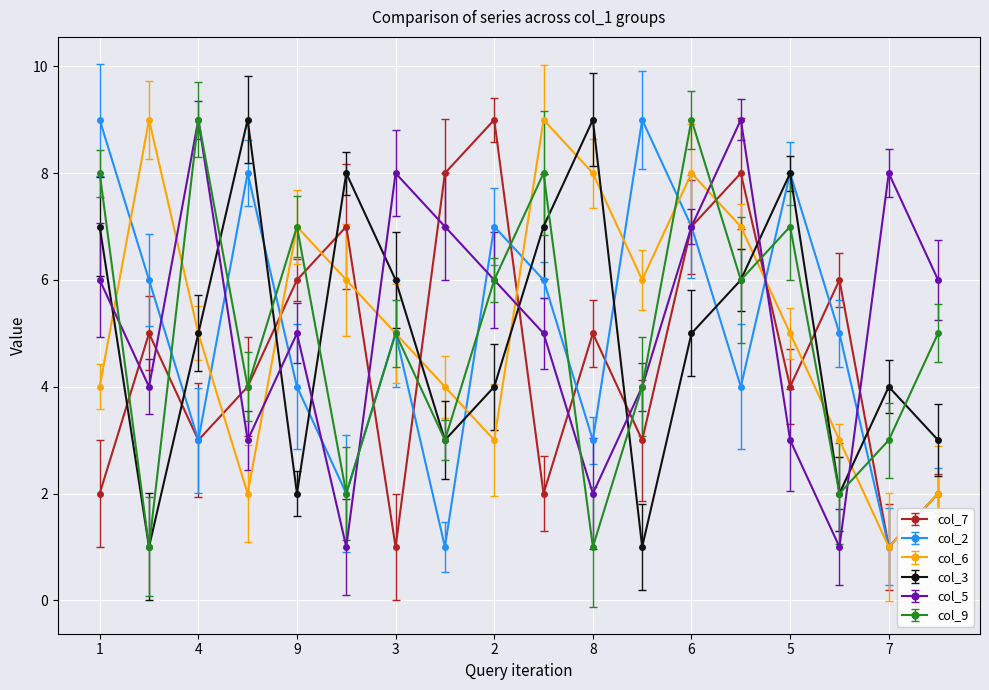

What are all the series names shown in the legend?

col_7, col_2, col_6, col_3, col_5, col_9